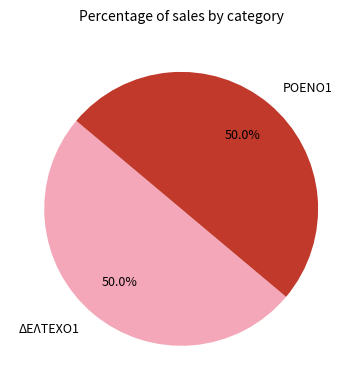

To the nearest percent, what is the combined percentage of ΡΟΕΝΟ1 and ΔΕΛΤΕΧΟ1?

100%